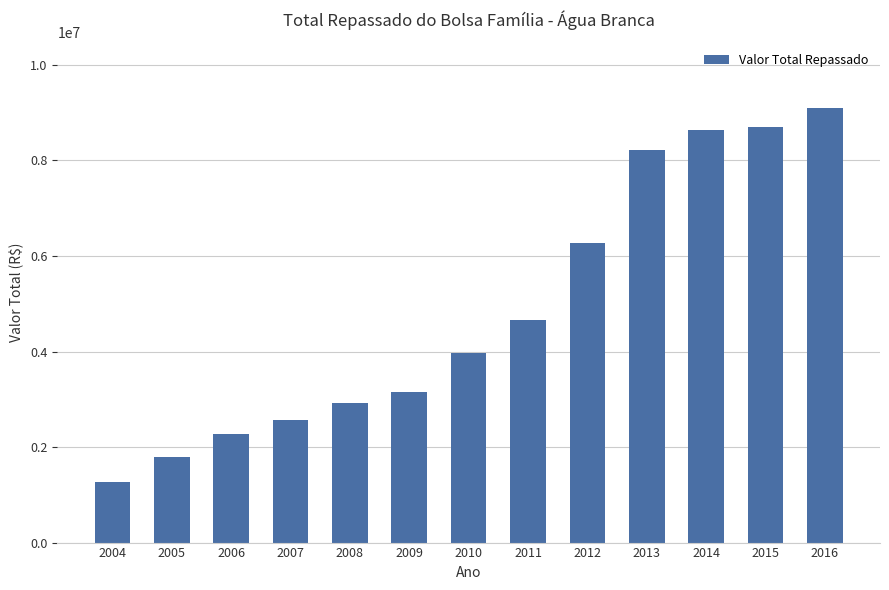

How many bars are there in total?

13